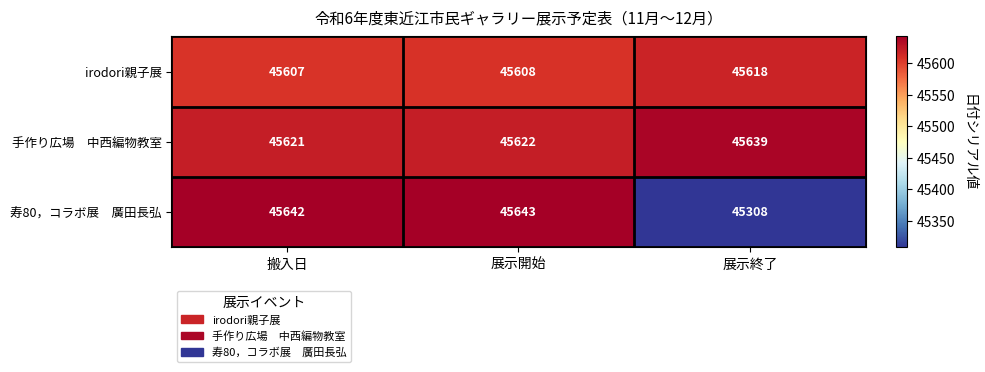

At which category is the sum across all series the highest?

展示開始